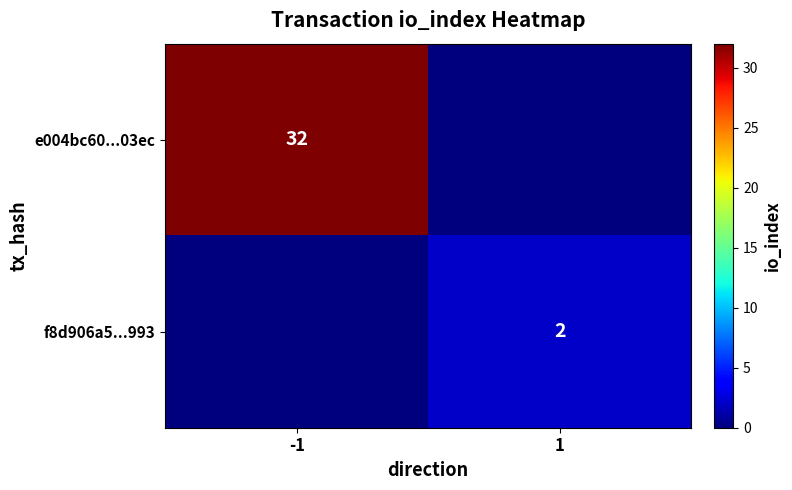

The value of e004bc60...03ec at -1 is 32. True or false?

True